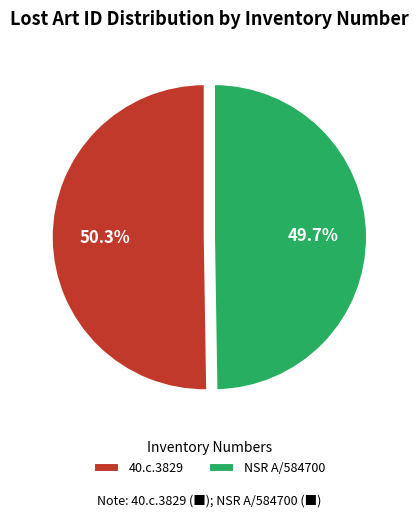

Does 40.c.3829 account for over 50% of the chart?

Yes